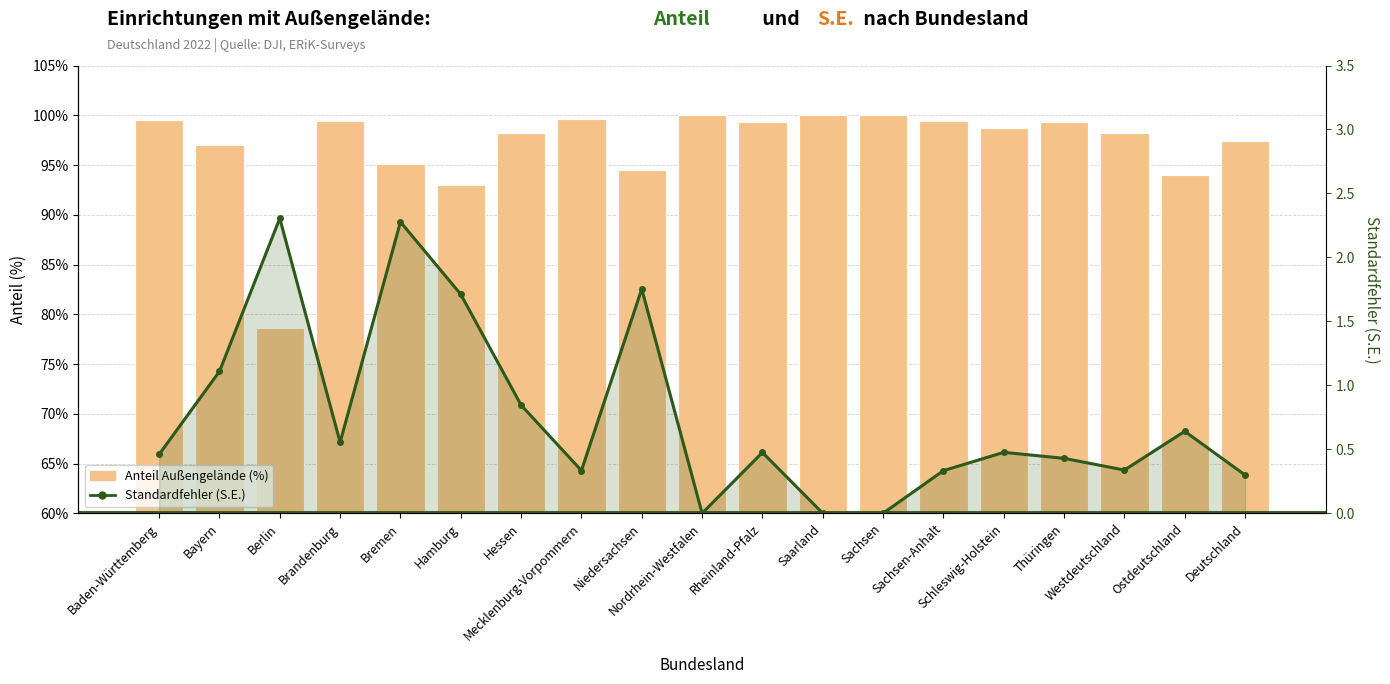

What position from the right is Brandenburg?

16